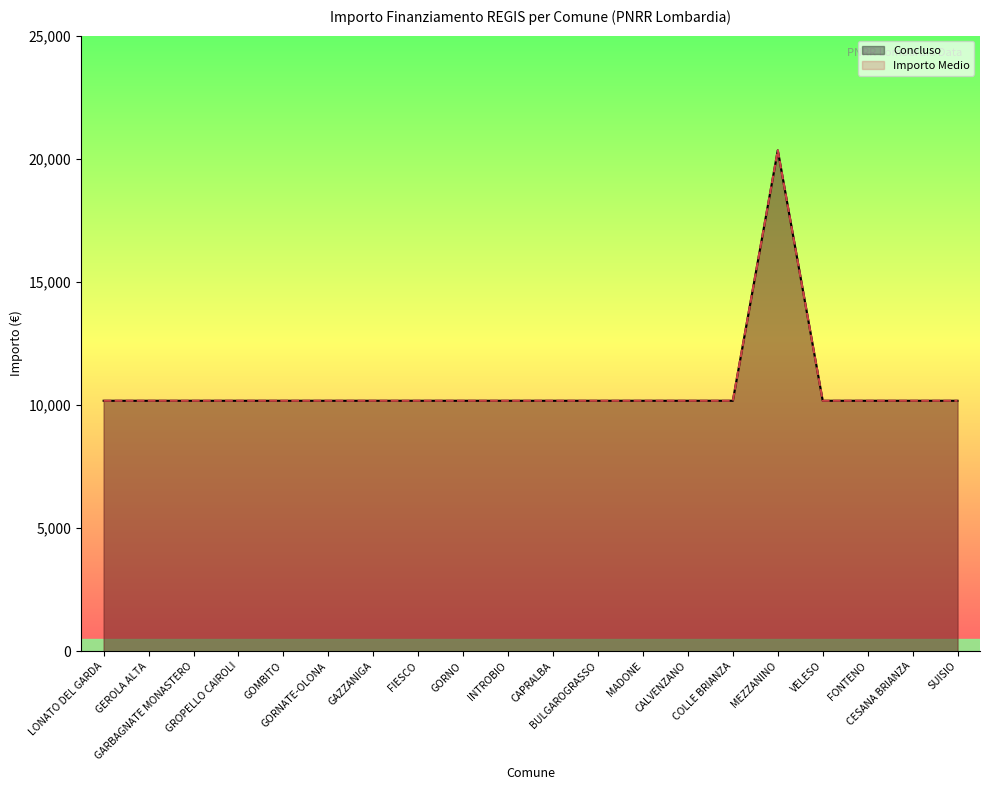

True or false: Importo Medio has more than 2 points higher than both neighbors.

False